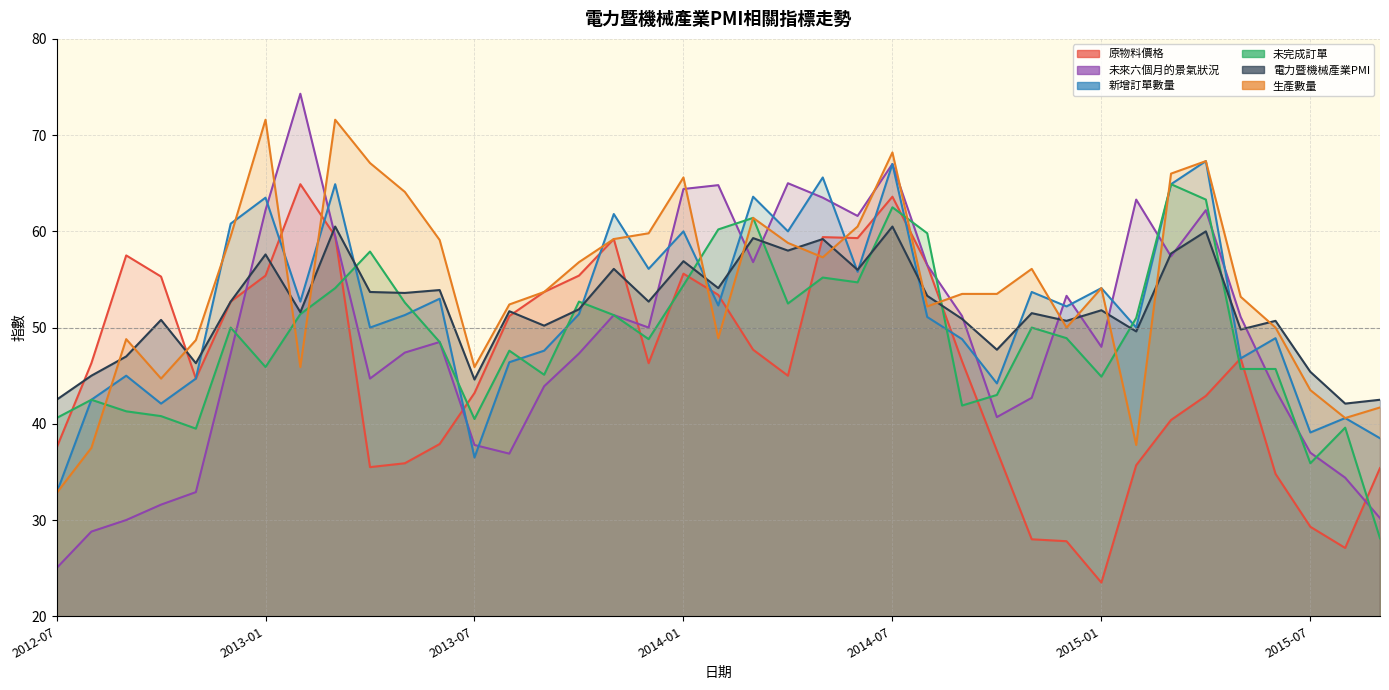

How many interior local valleys does the 電力暨機械產業PMI series have?

14